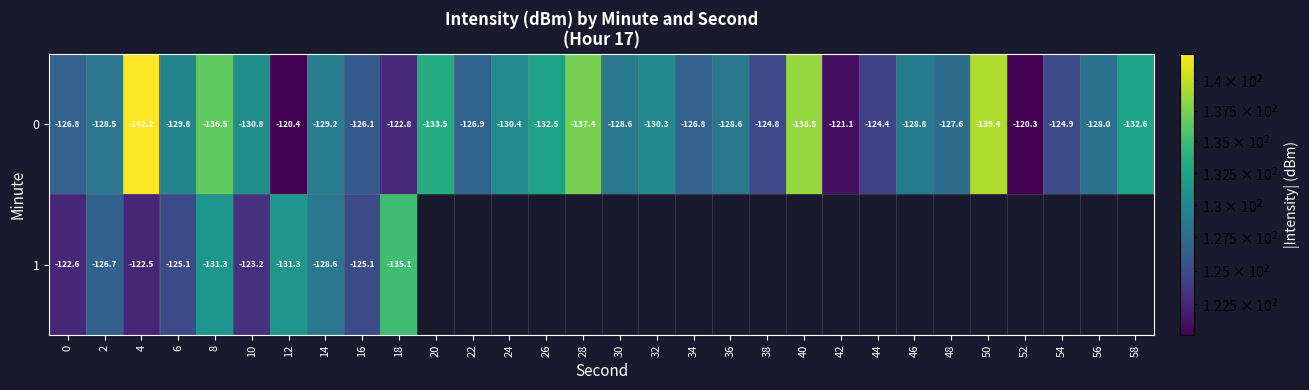

Is it true that 0 equals 128.0 at 56?

True